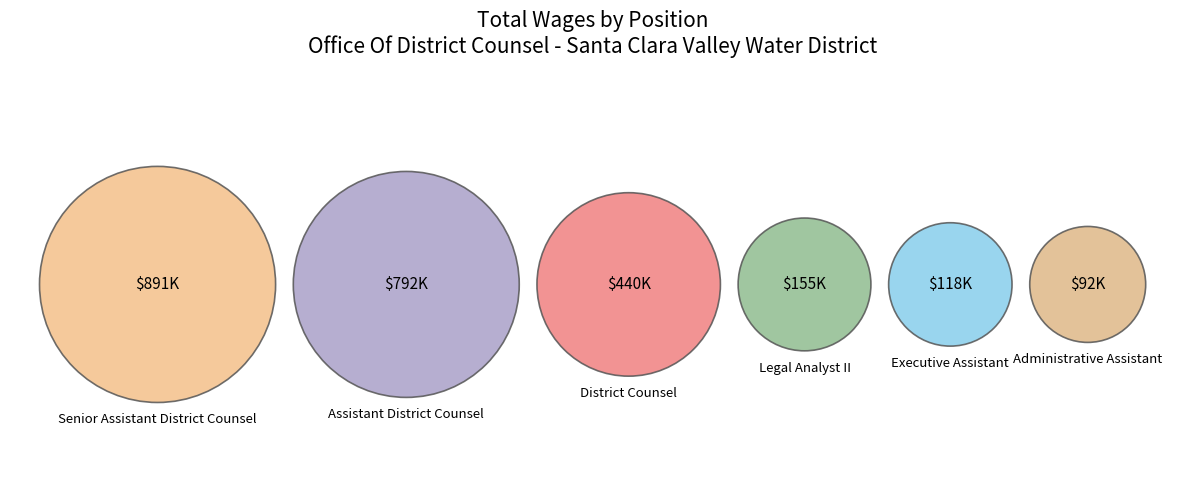

The Legal Analyst II slice represents 6% of the pie. True or false?

True